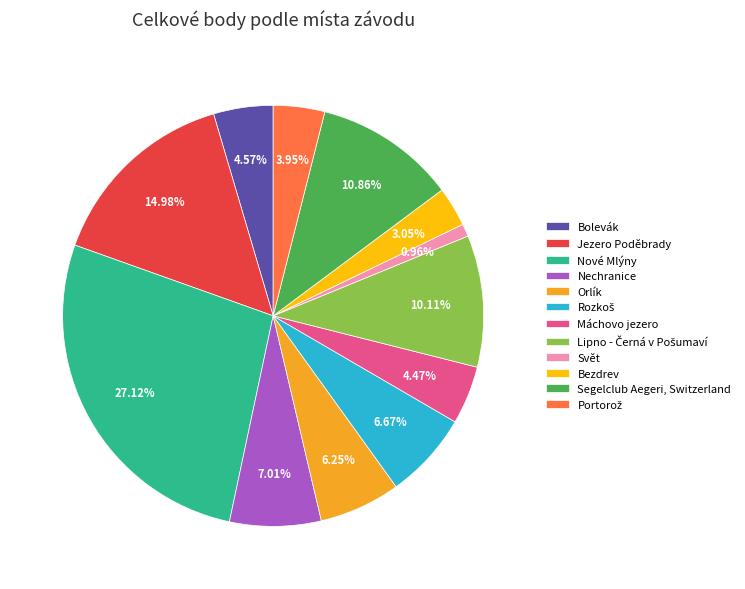

Between Nové Mlýny and Nechranice, which is larger?

Nové Mlýny